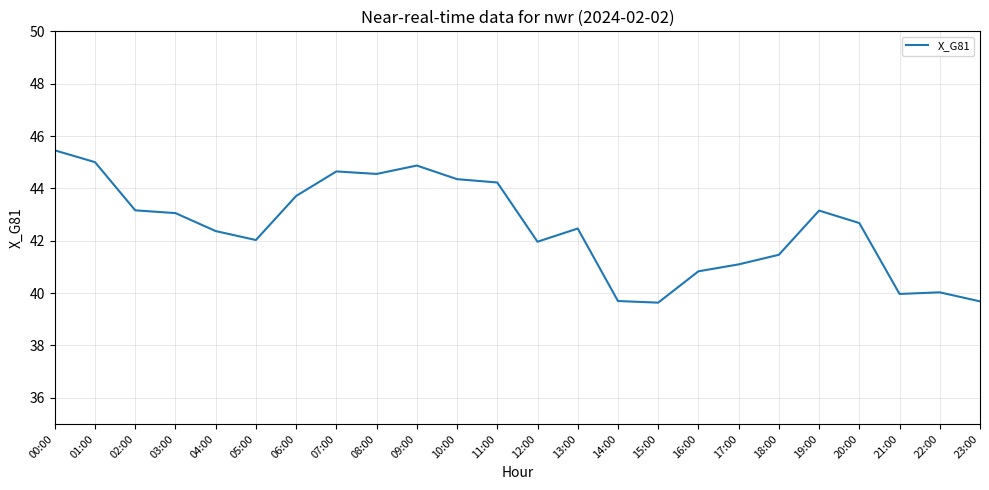

What position from the left is 22:00?

23